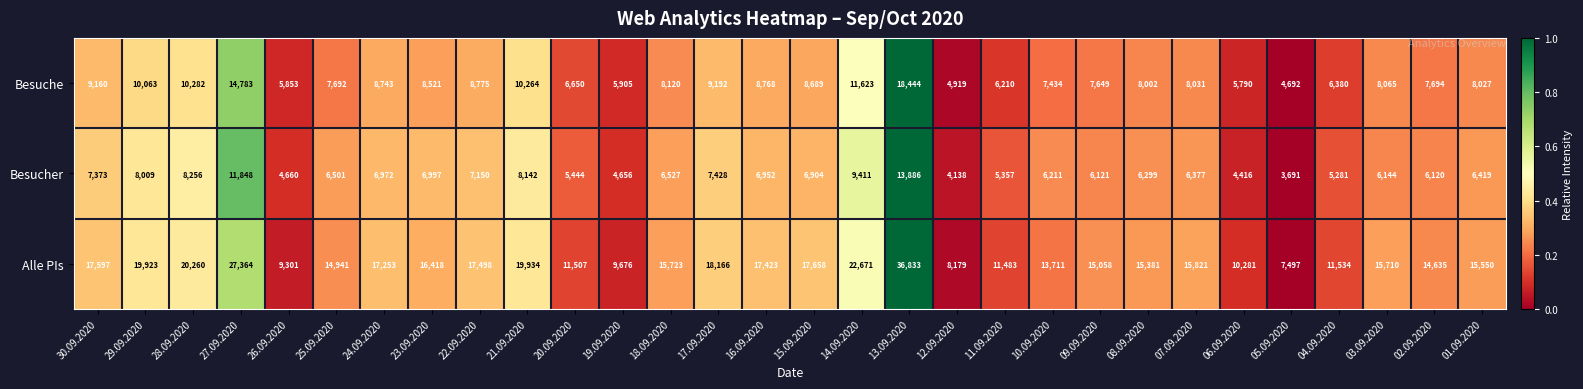

At which category does the chart reach its peak across all series?

13.09.2020